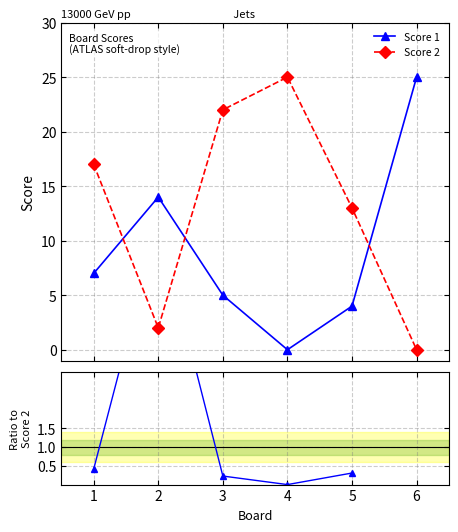

Is this an area chart (filled region under the line)?

No